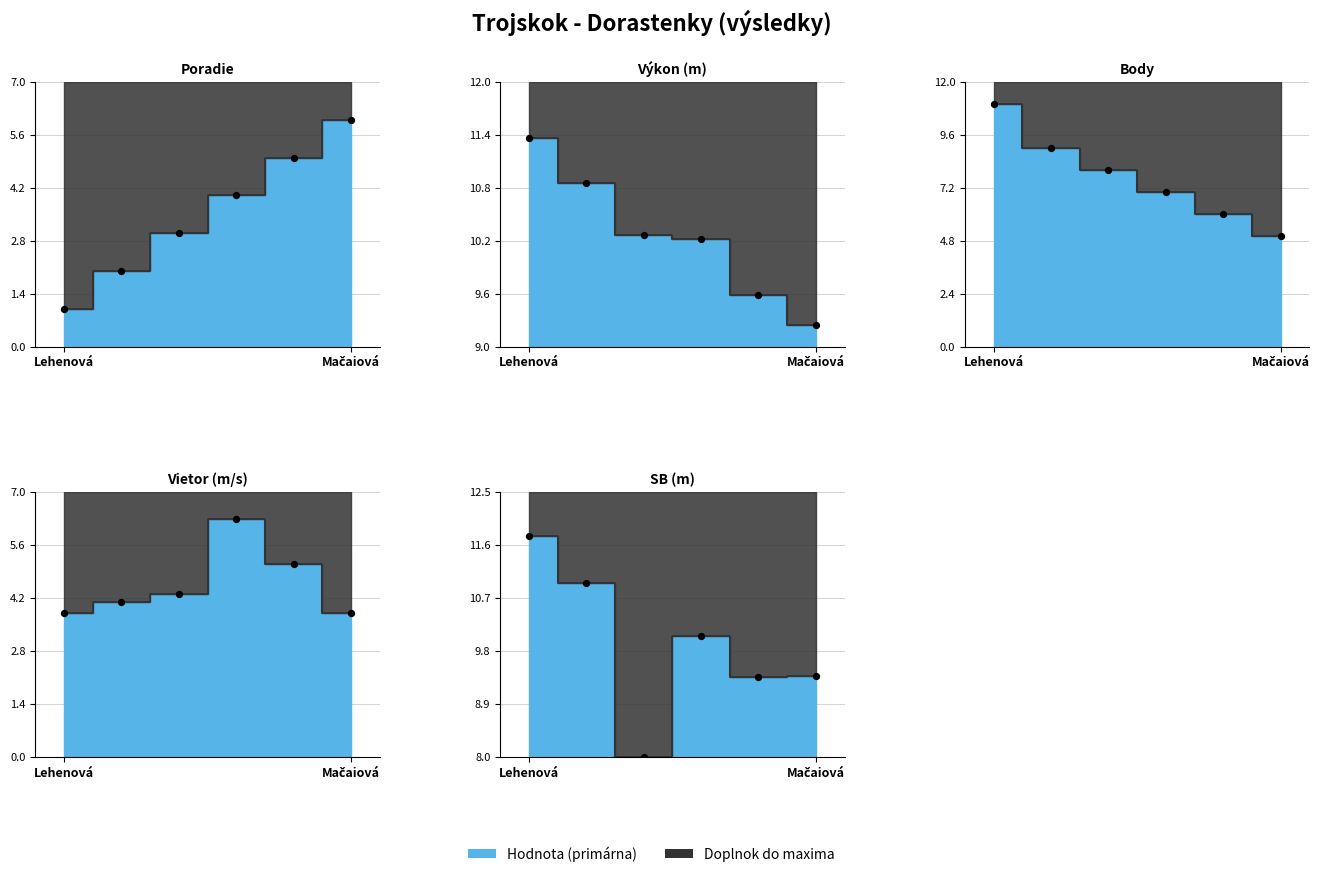

Which series has the widest spread of Y values?

Body